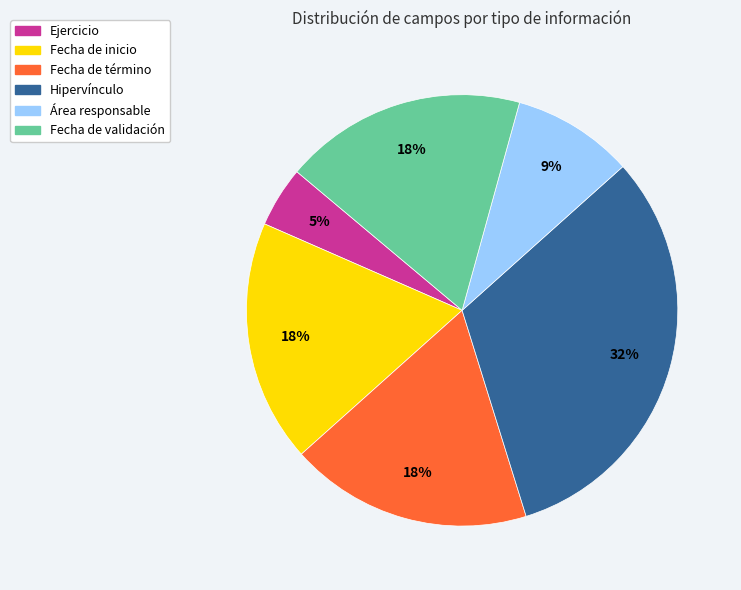

Combined, do Ejercicio and Fecha de inicio account for over 50%?

No